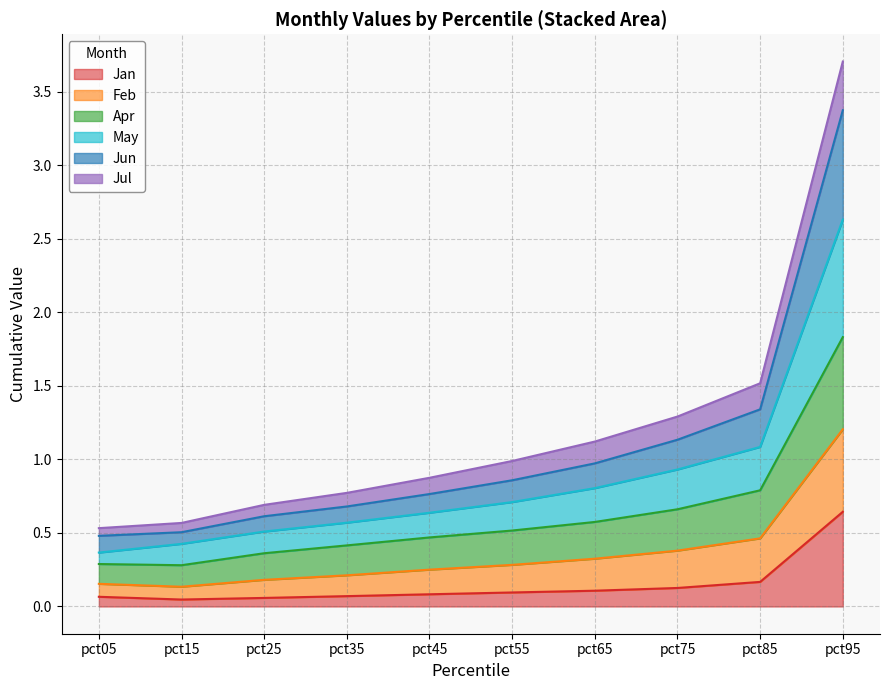

Is it true that Jan equals 1.0 at pct95?

False